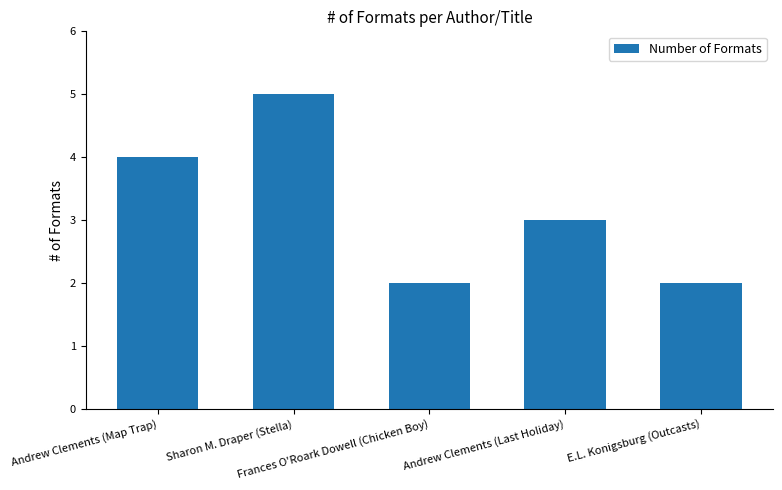

Is it true that the value at E.L. Konigsburg (Outcasts) is 2?

True